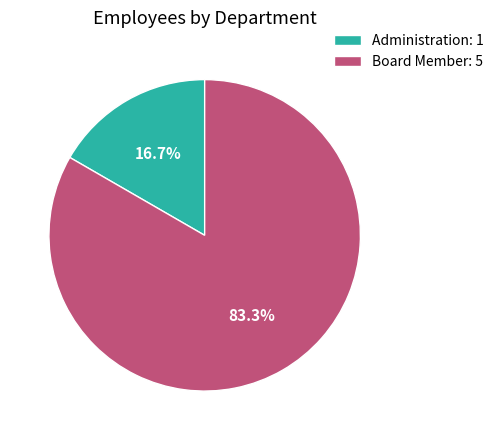

Which has a higher value, Board Member or Administration?

Board Member